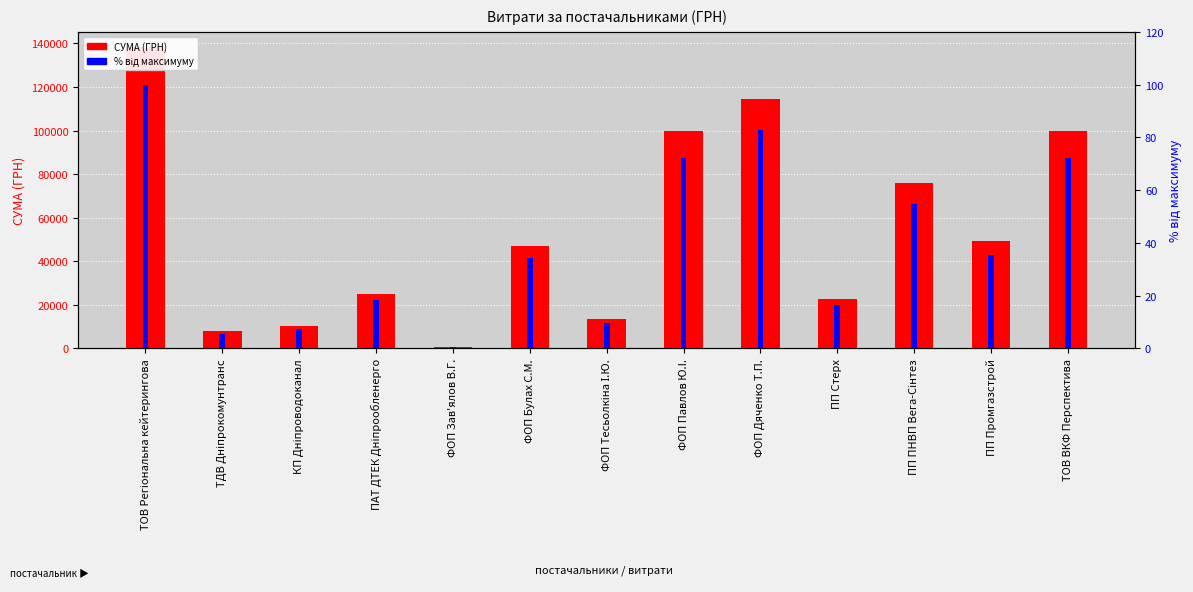

What is the difference between the СУМА (ГРН) values at ФОП Павлов Ю.I. and КП Дніпроводоканал?

89720.3